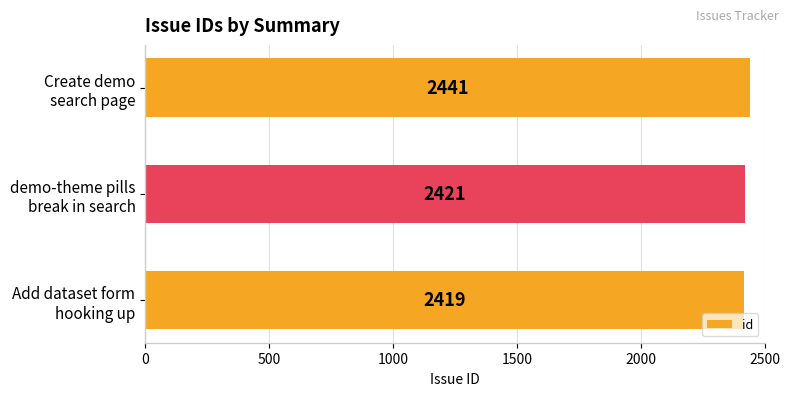

What is the average value?

2427